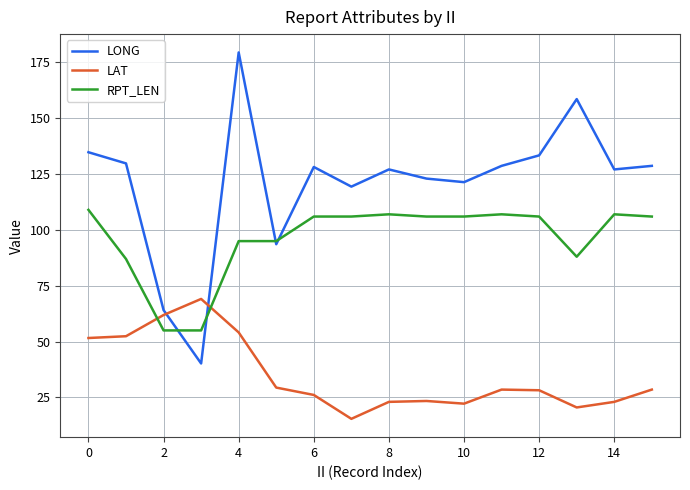

What is the smallest value displayed?

15.4